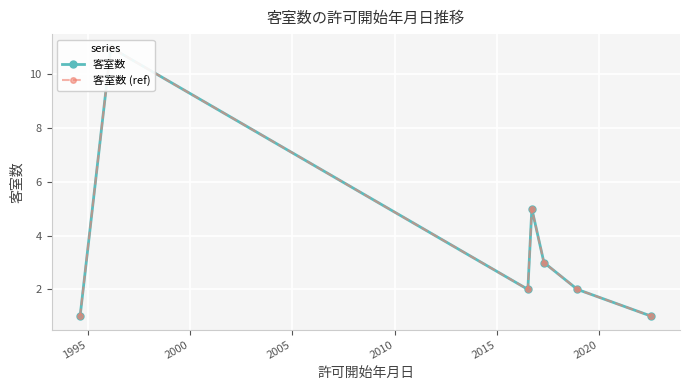

What is the lowest value of the 客室数 series?

1